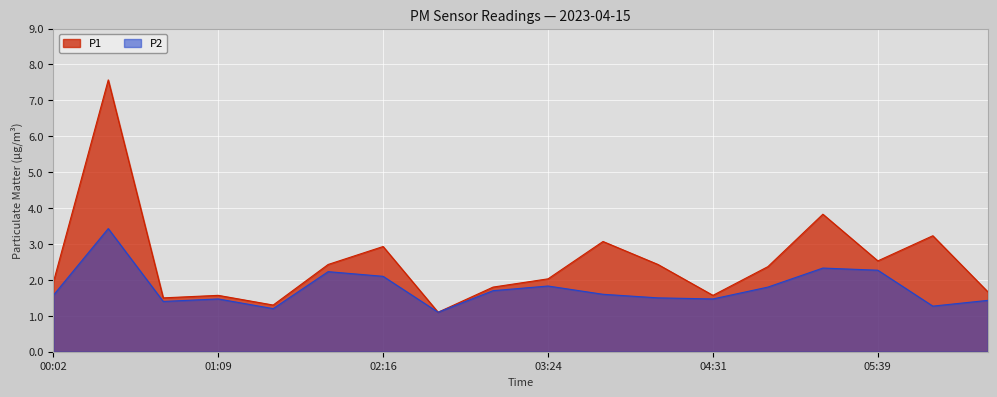

At which label is P2 closest to 2?

02:16